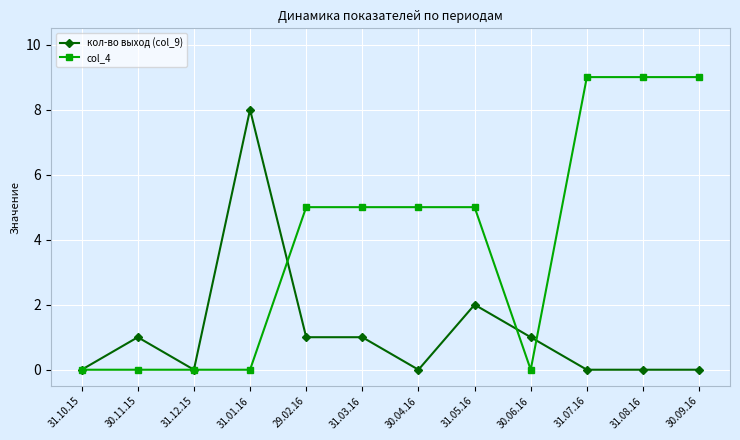

Which category has the highest value in the кол-во выход (col_9) series?

31.01.16